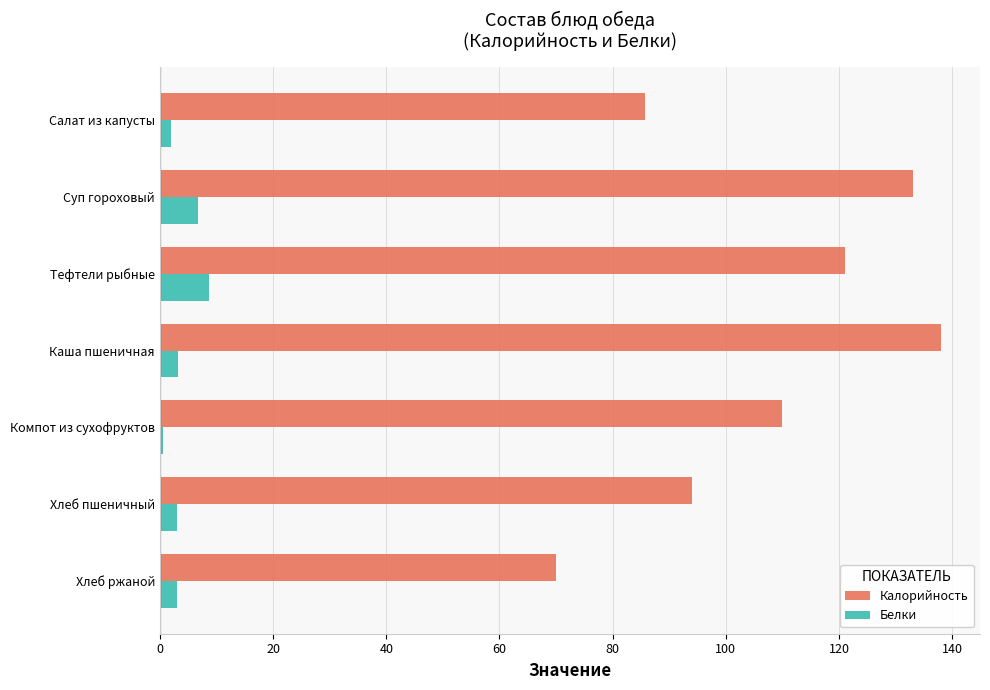

Which series has the widest spread of values?

Калорийность